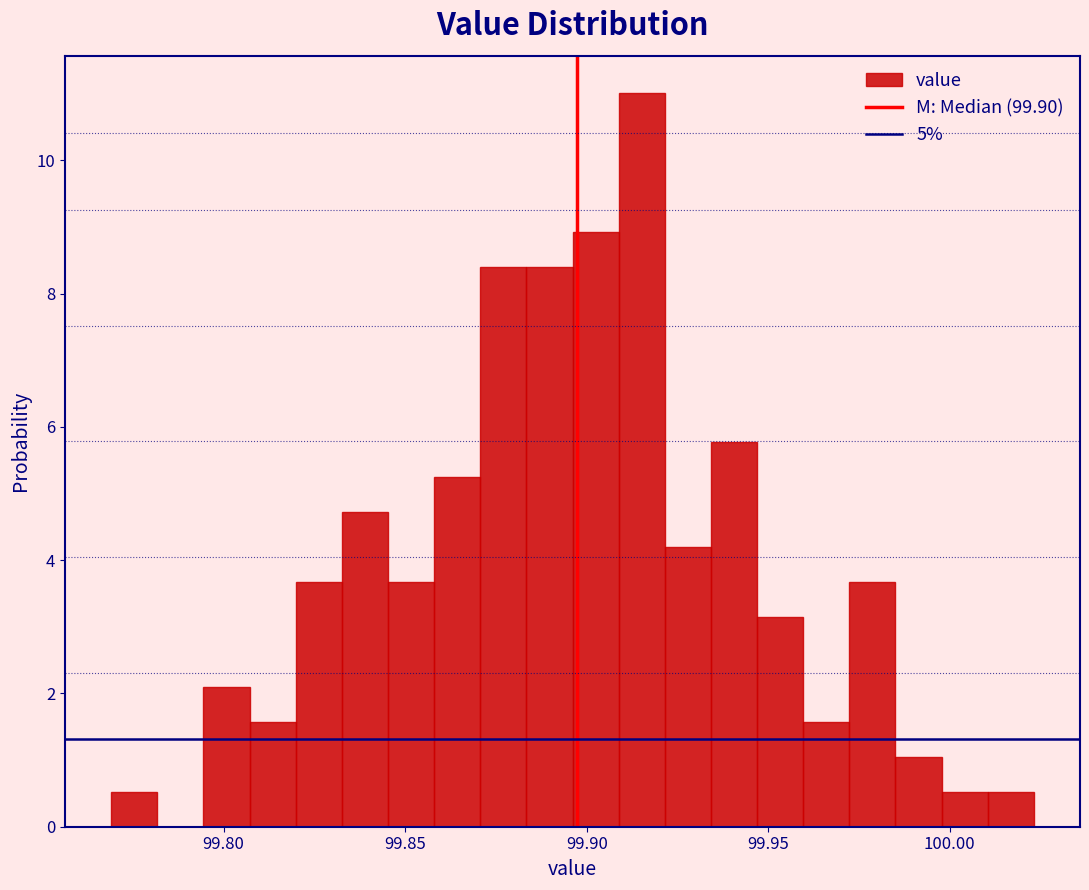

Around what value on the x-axis is the tallest bar? Give the approximate position of its centre, as read against the axis.

99.915